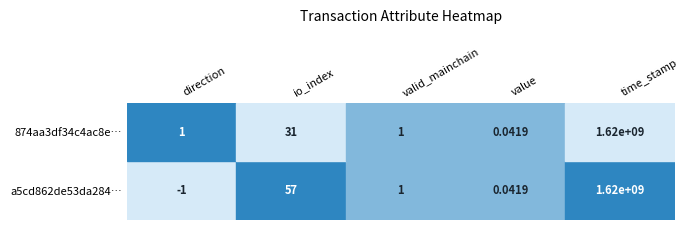

Rank the categories by 874aa3df34c4ac8ec96bebccba65635917e50dd value from highest to lowest.

time_stamp, io_index, direction, valid_mainchain, value